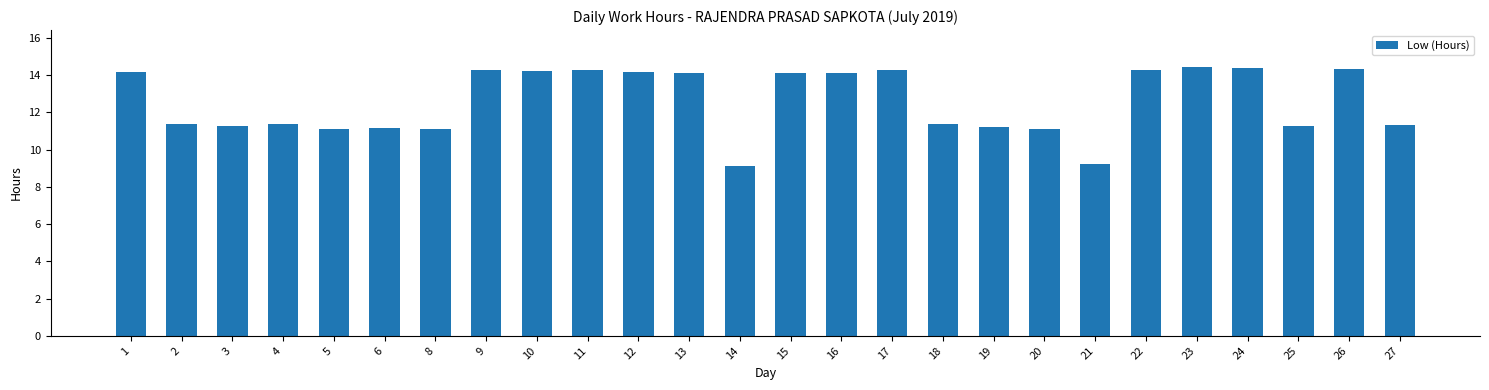

What is the sum of the values at 14 and 2?

20.5